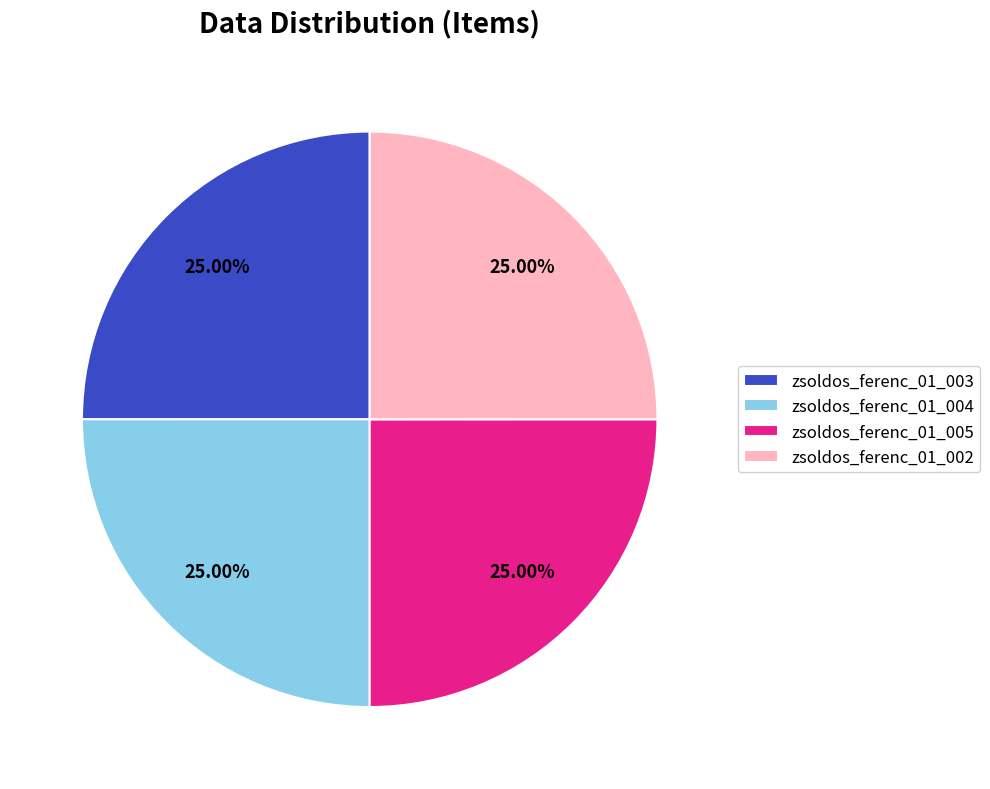

What is the ratio of the value at zsoldos_ferenc_01_002 to the value at zsoldos_ferenc_01_005?

1.0